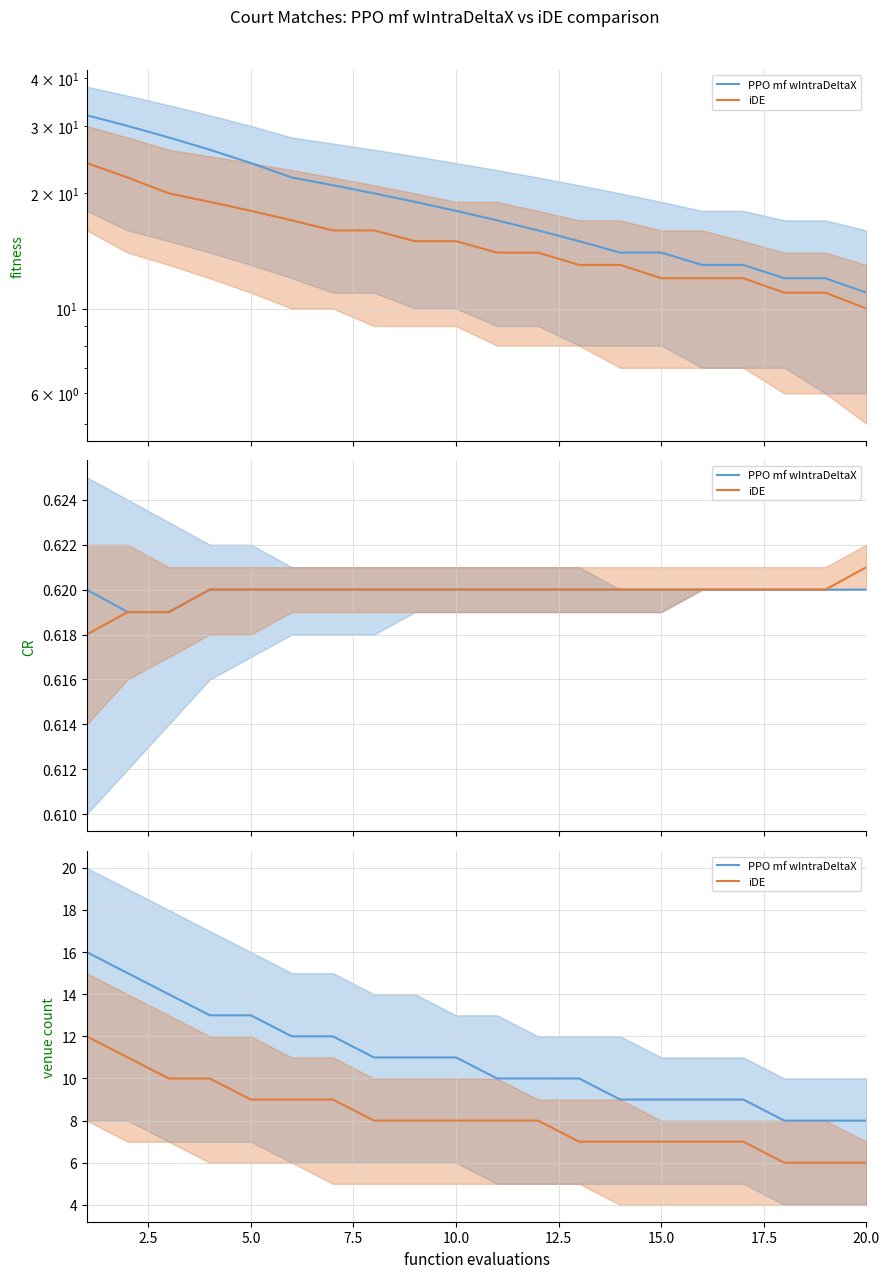

Is it true that PPO mf wIntraDeltaX equals 15 at 17.5?

False